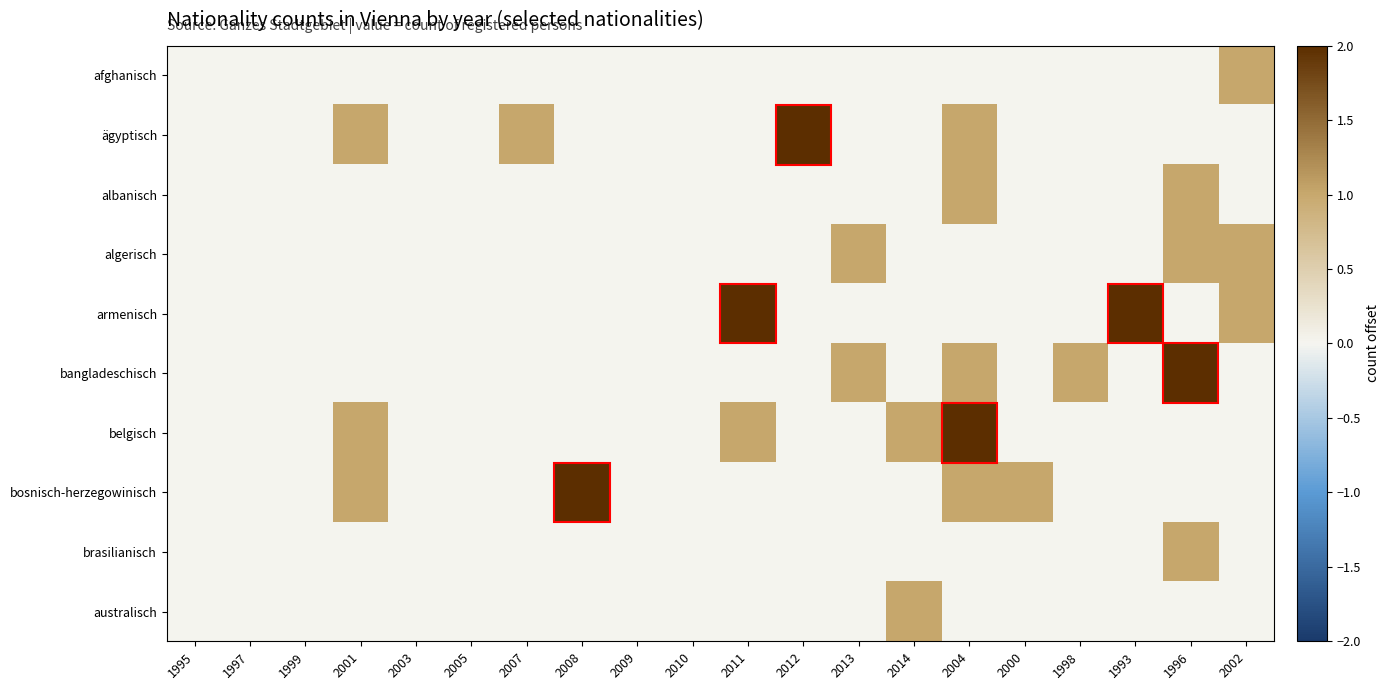

Rank the series by their maximum value, from highest to lowest.

ägyptisch, armenisch, bangladeschisch, belgisch, bosnisch-herzegowinisch, afghanisch, albanisch, algerisch, brasilianisch, australisch